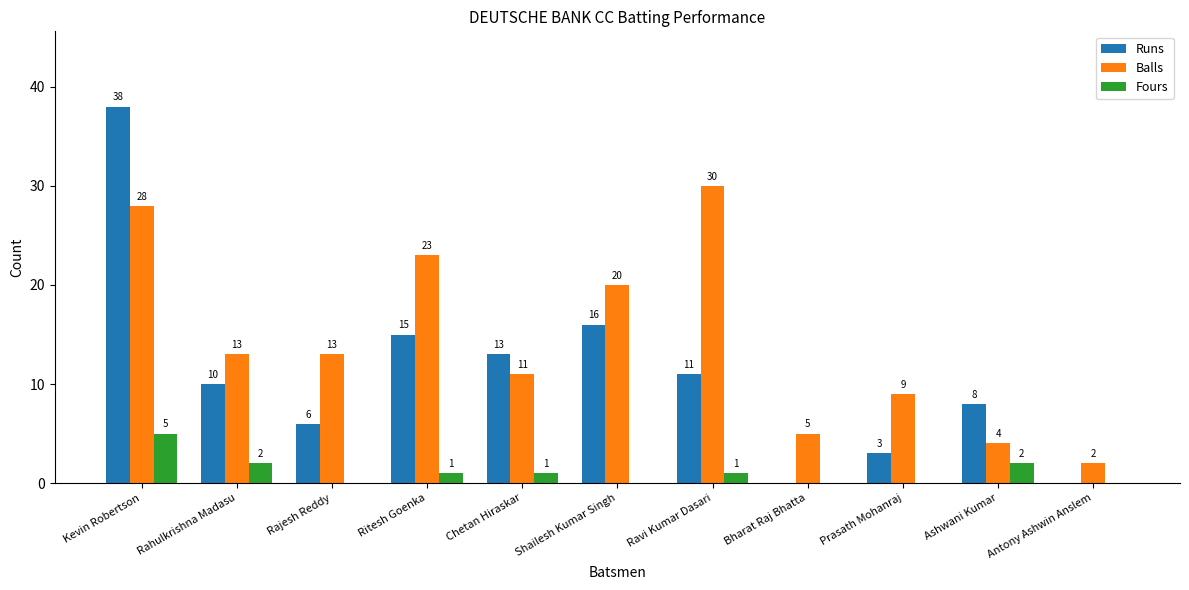

How many groups of bars are there?

11